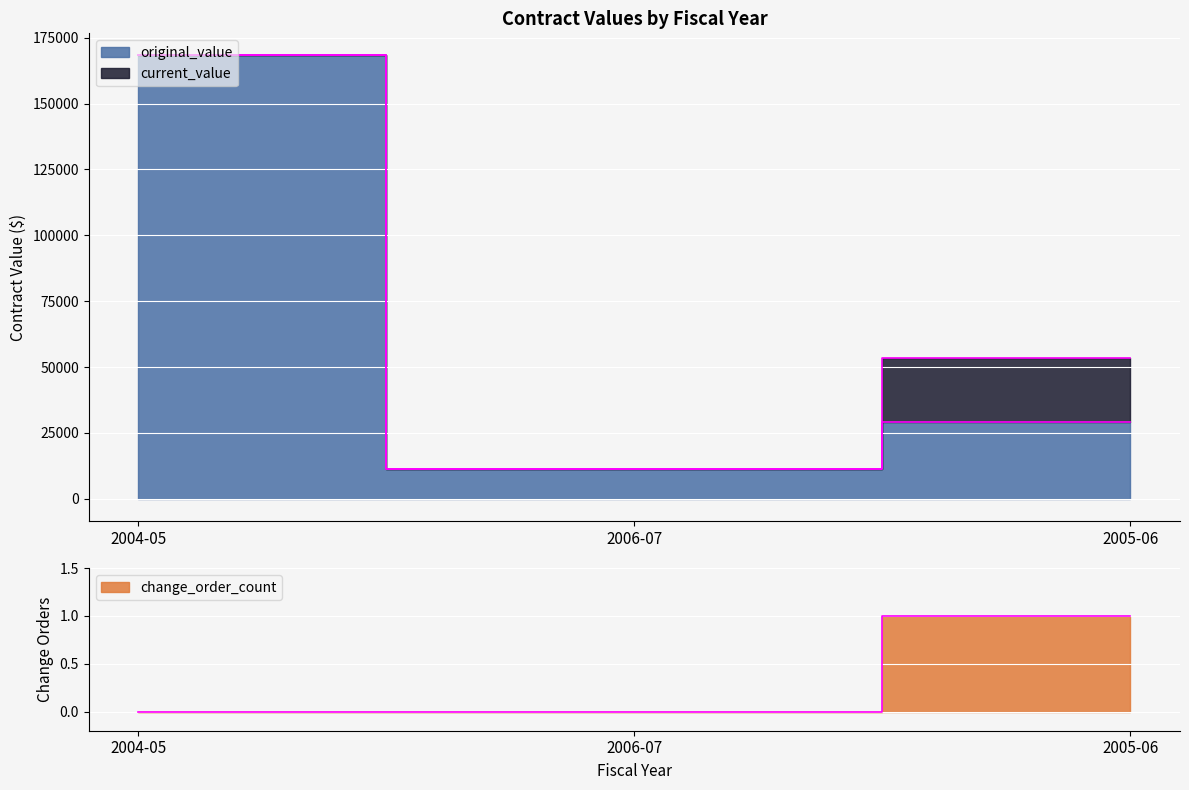

Does the chart display data point markers on the line(s)?

No